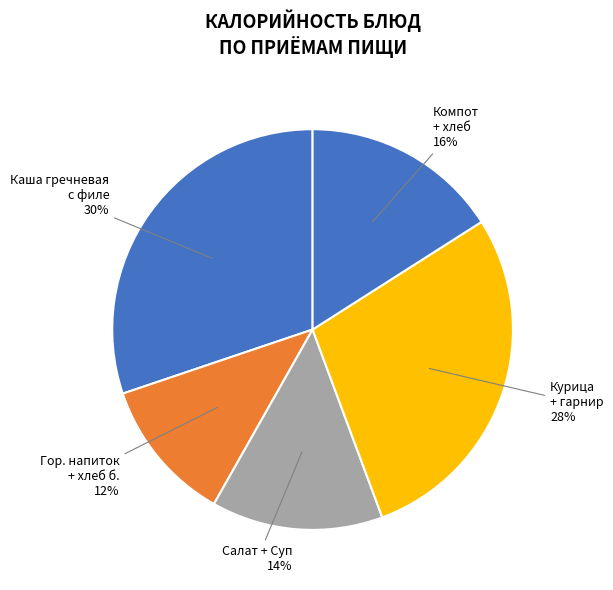

Is it true that Каша гречневая с филе is 38% of the pie?

False